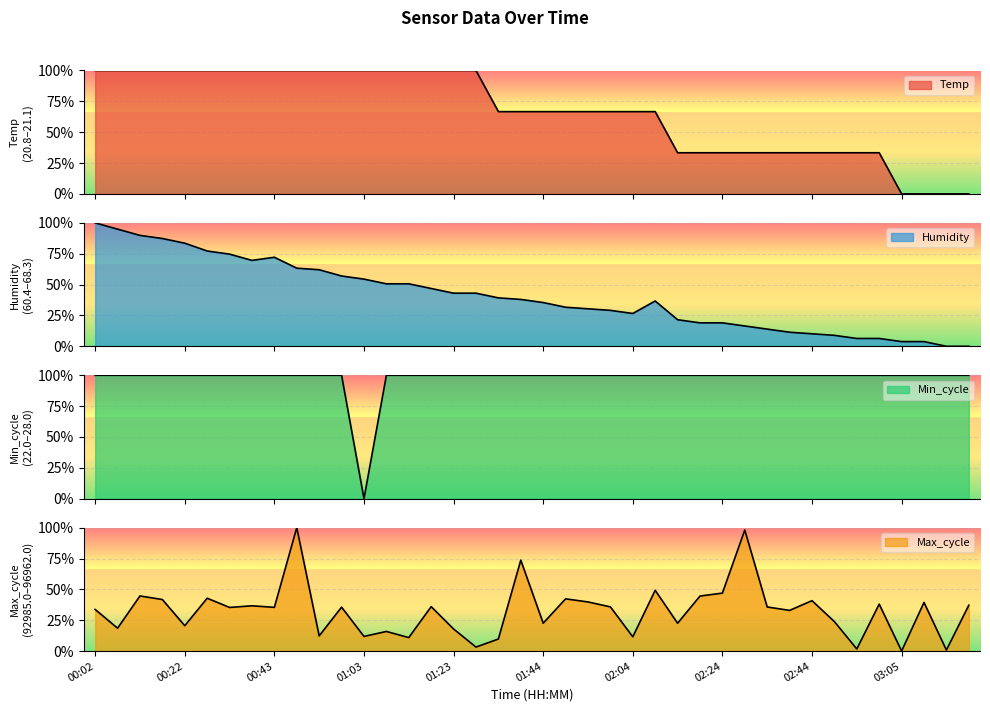

The Humidity series shows 62.0 at 00:53. True or false?

True